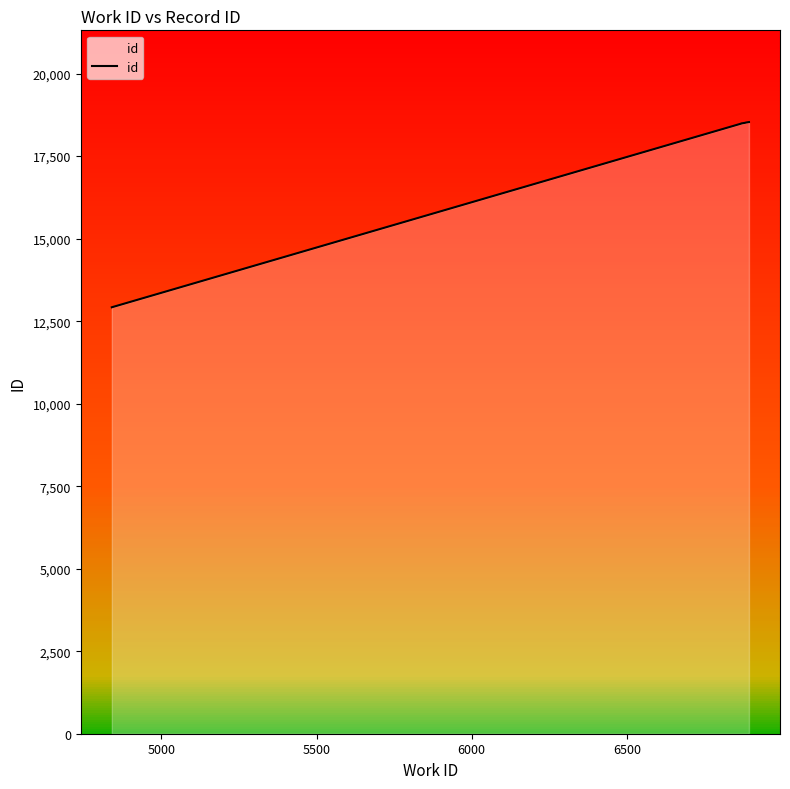

What is the greatest value displayed?

18531